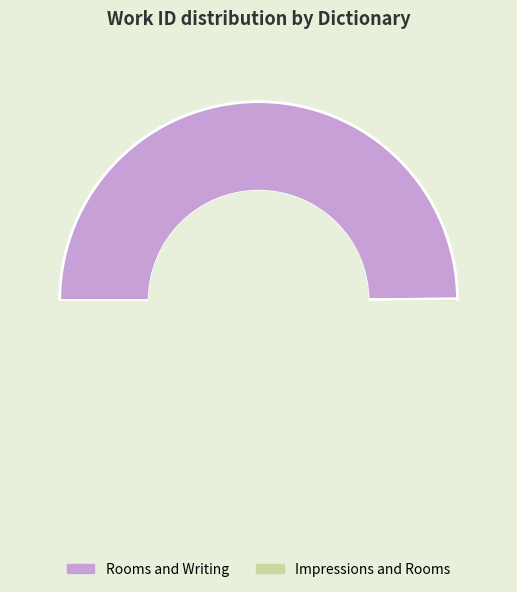

Combined, do Impressions and Rooms and Rooms and Writing account for over 50%?

Yes